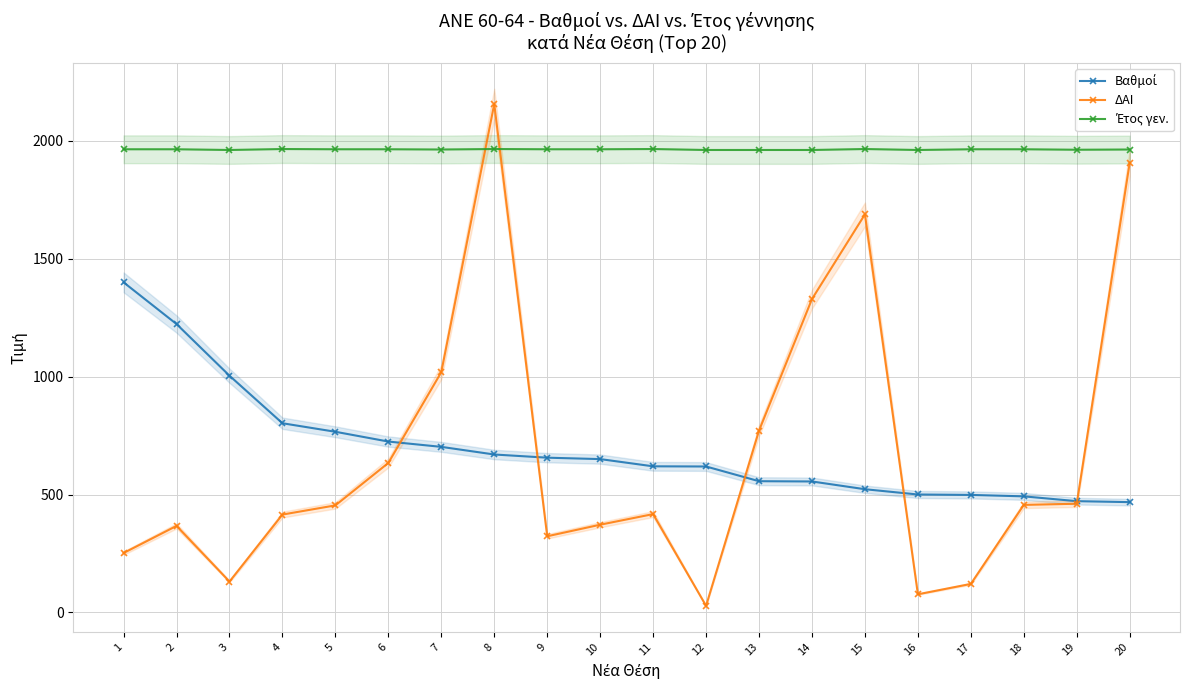

Which series changed the most between 10 and 12?

ΔΑΙ